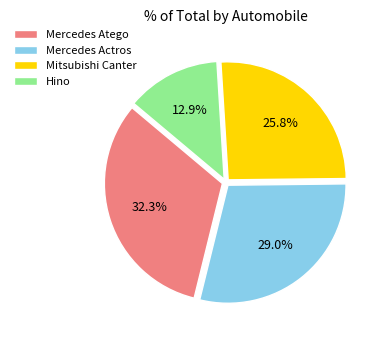

Which slice is the largest?

Mercedes Atego